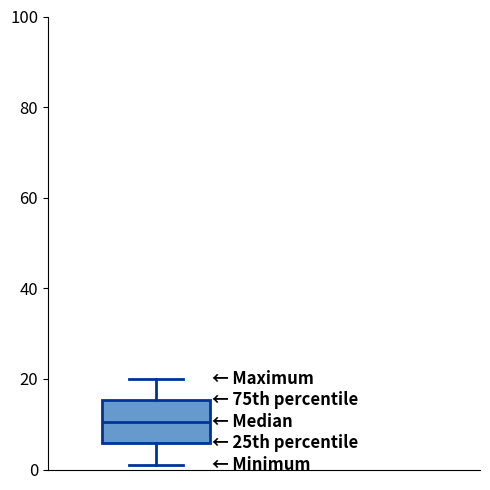

Transcribe this box plot: give where the median line is, the range the box spans, and where the two whiskers end, as read against the y-axis. The values are not printed on the chart, so give them approximately, as read against the axis.

median 10, box 6 to 16, whiskers 2 to 20